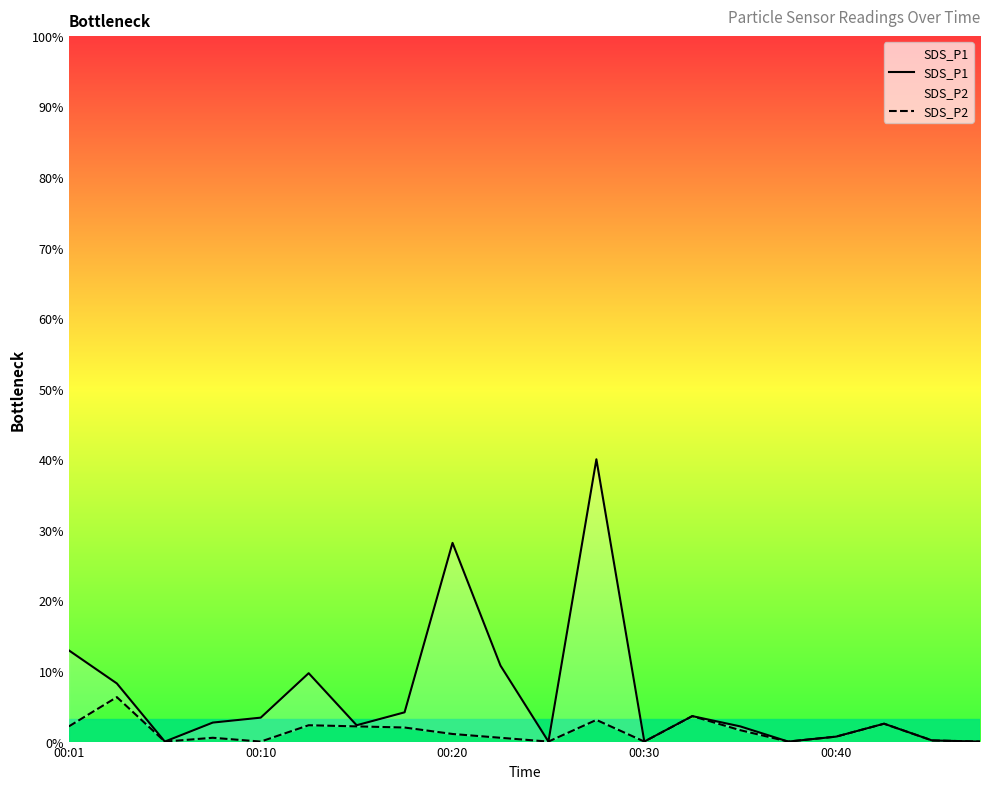

Where is SDS_P1 nearest to the value 3?

00:01